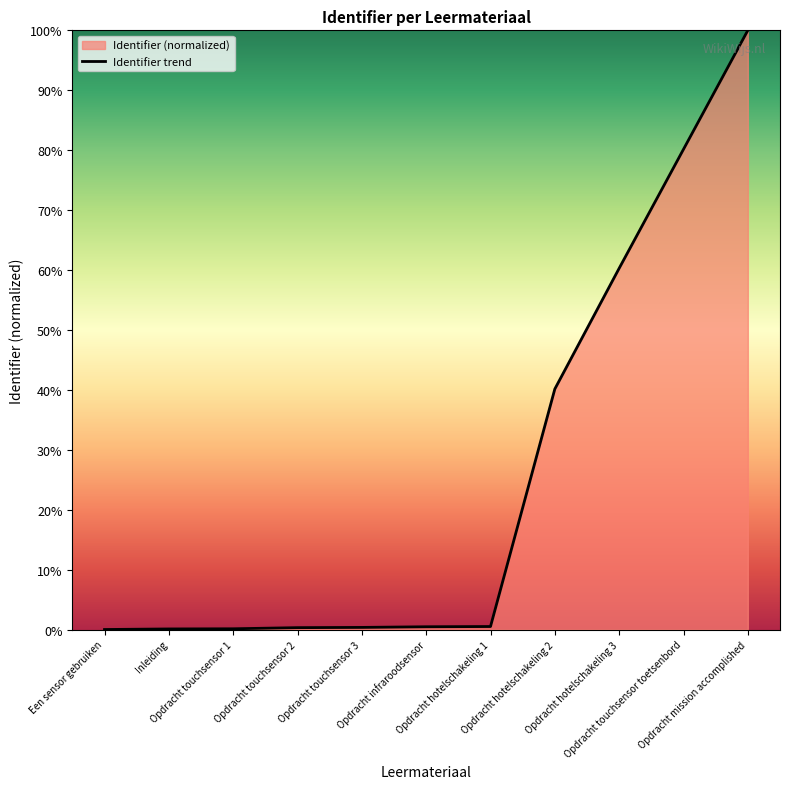

What is the sum of all values?

2.8